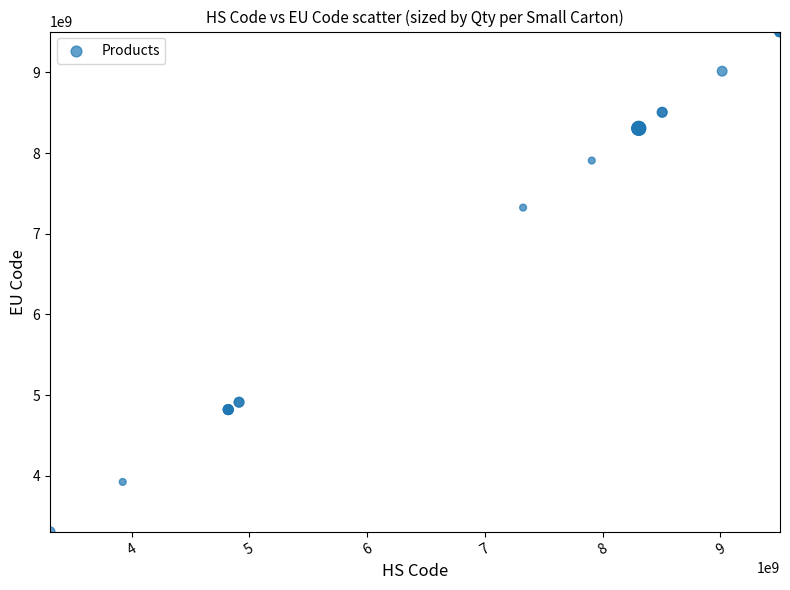

What Y value in the scatter plot is closest to 6406159000?

7323930090